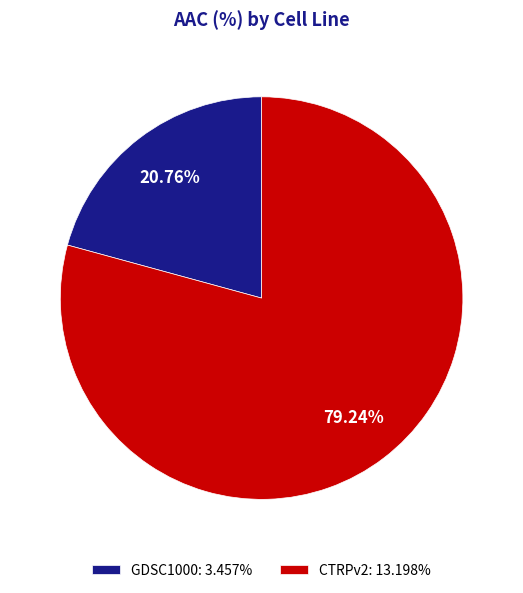

What percentage is the CTRPv2 slice, to the nearest percent?

79%